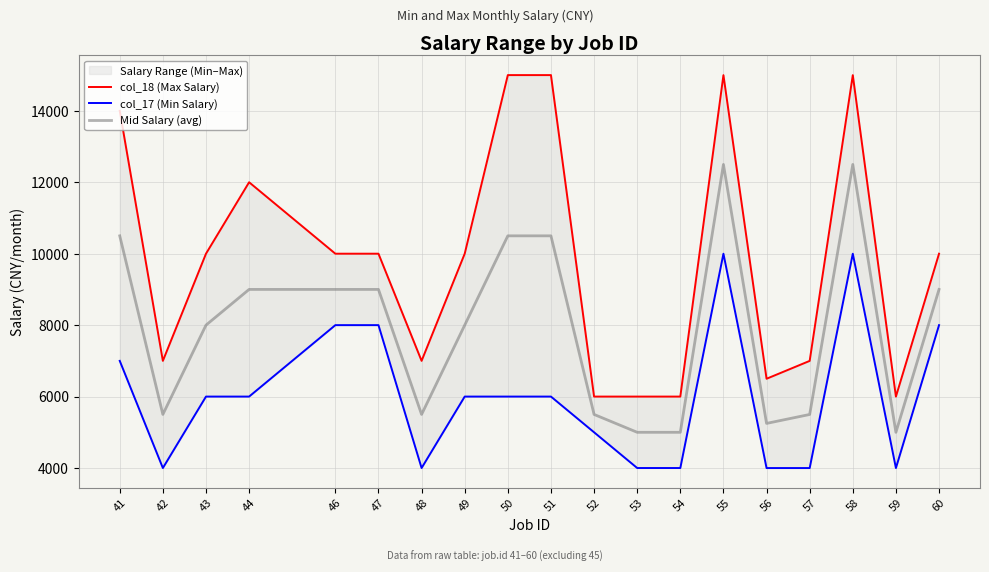

What is the difference between the Mid Salary (avg) values at 50 and 56?

5251